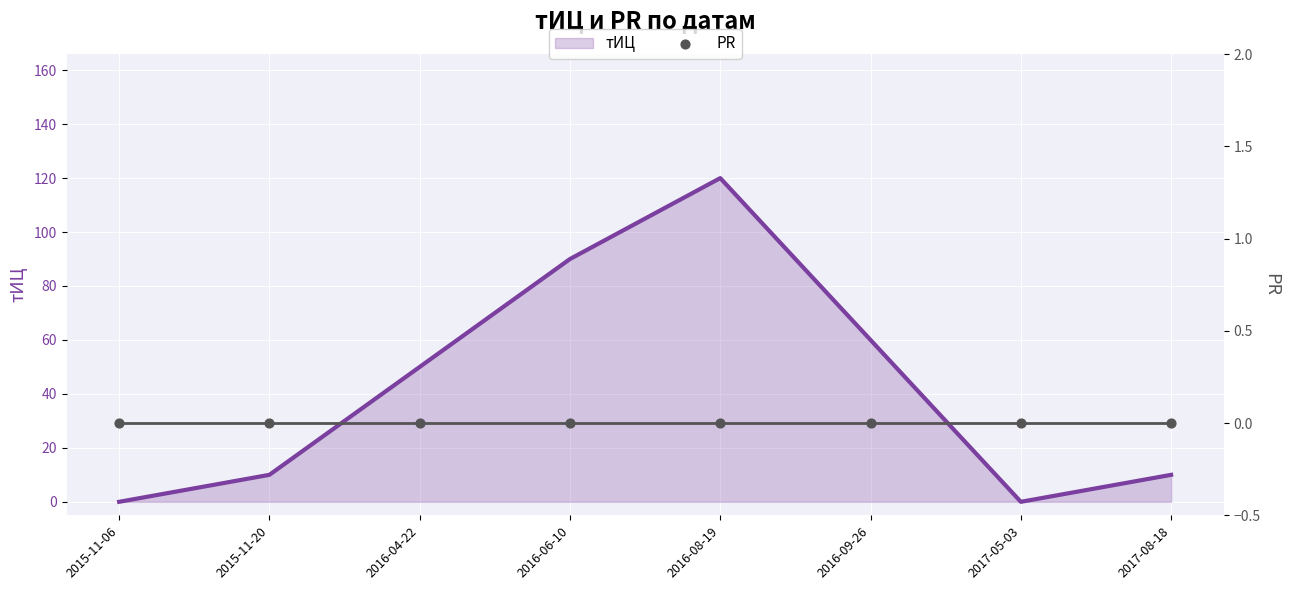

Is the value of PR (line) at 2016-04-22 greater than the value of PR at 2016-08-19?

No